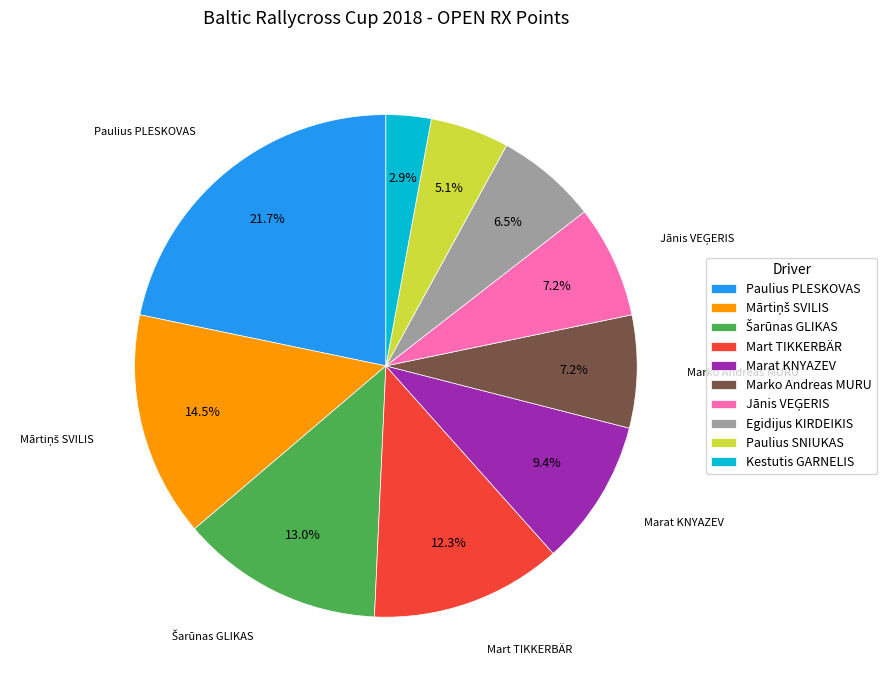

Which category has the smallest portion of the pie?

Kestutis GARNELIS